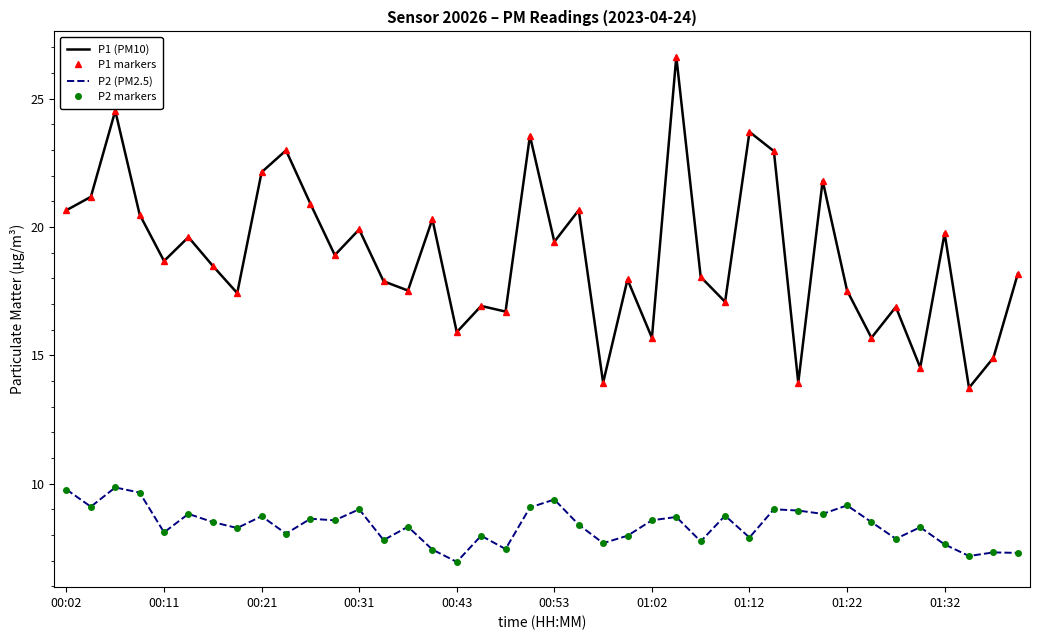

What is the maximum value for P2 markers?

9.8